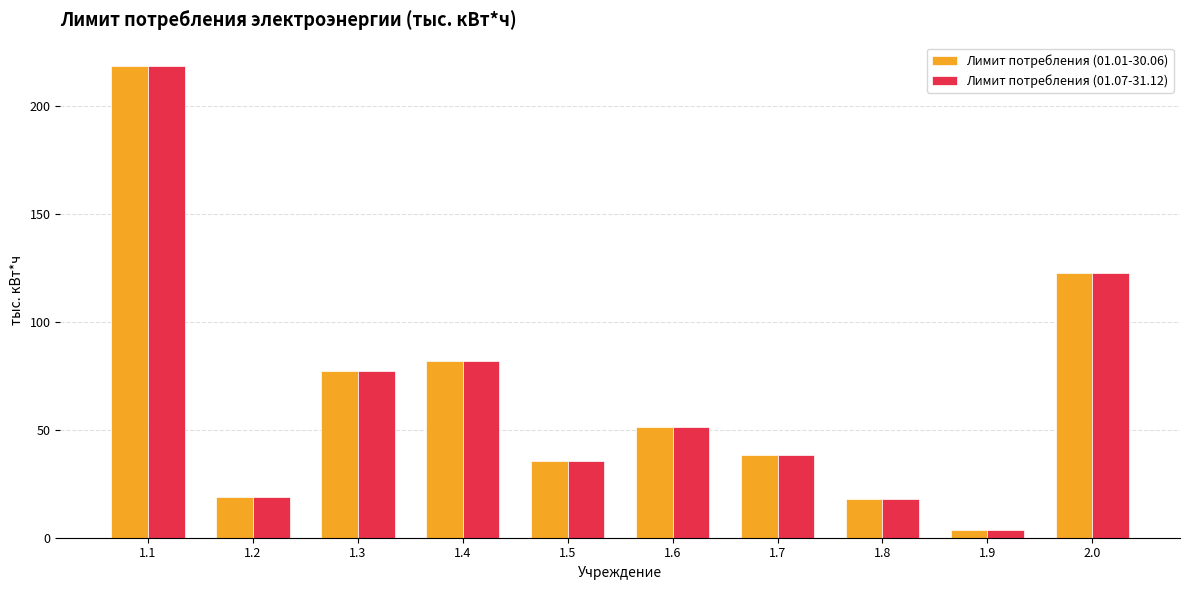

What is the sum of all Лимит потребления (01.01-30.06) values?

665.6